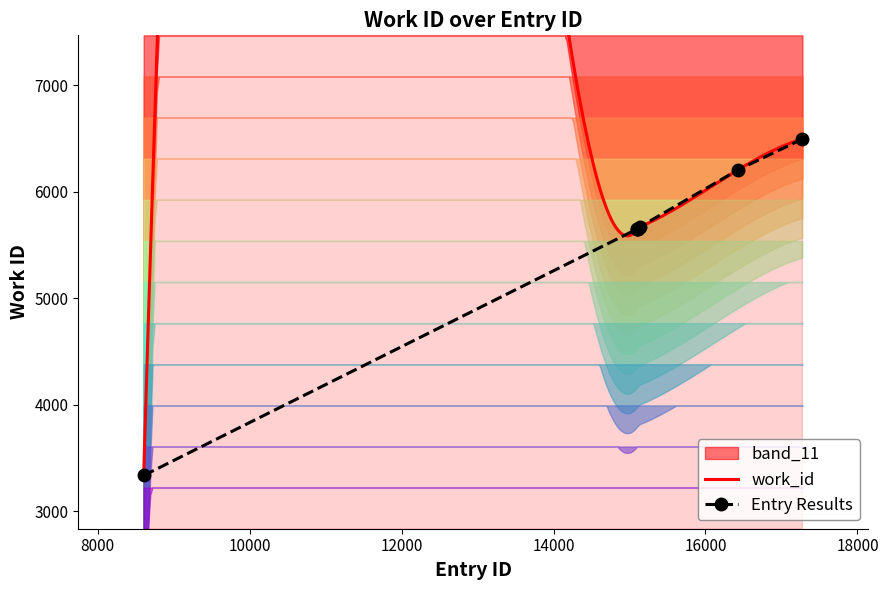

Which has a higher value, 15105 or 15142?

15142